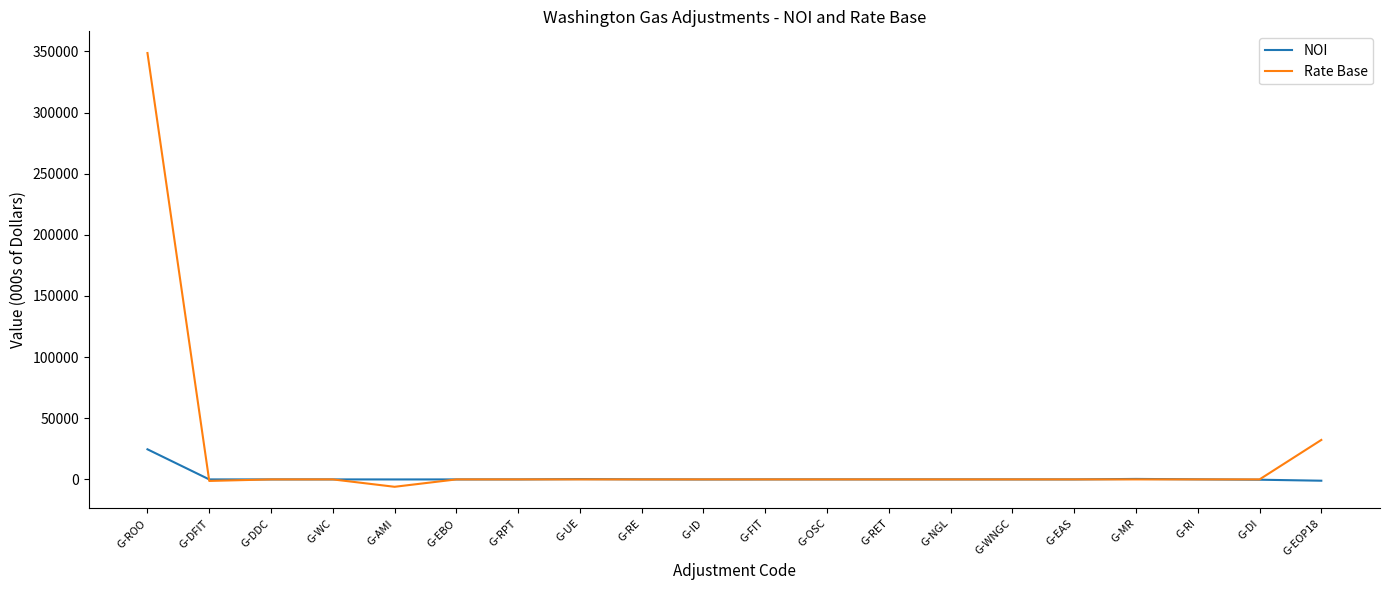

The Rate Base series shows 0.0 at G-RI. True or false?

True